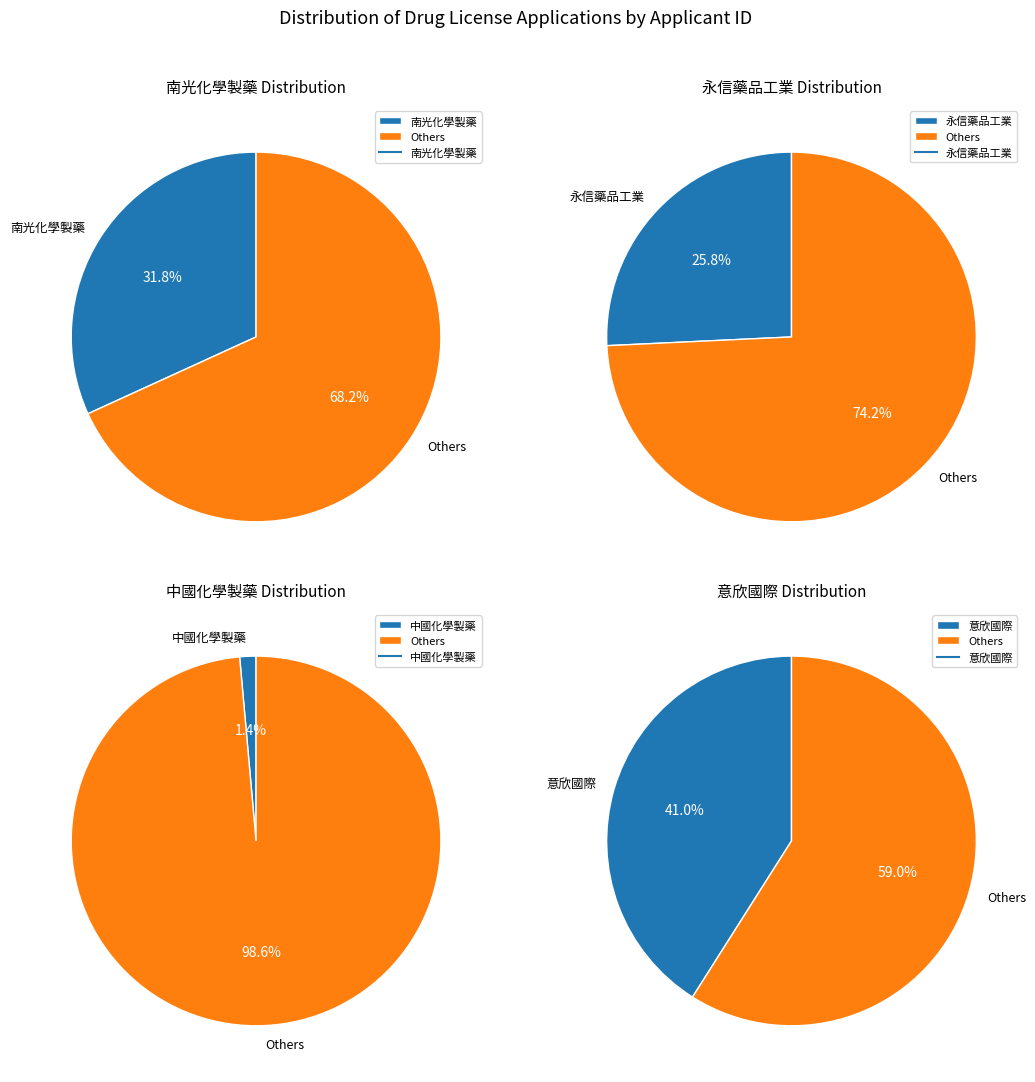

To the nearest percent, what is the difference between the largest and smallest slice percentages?

40%